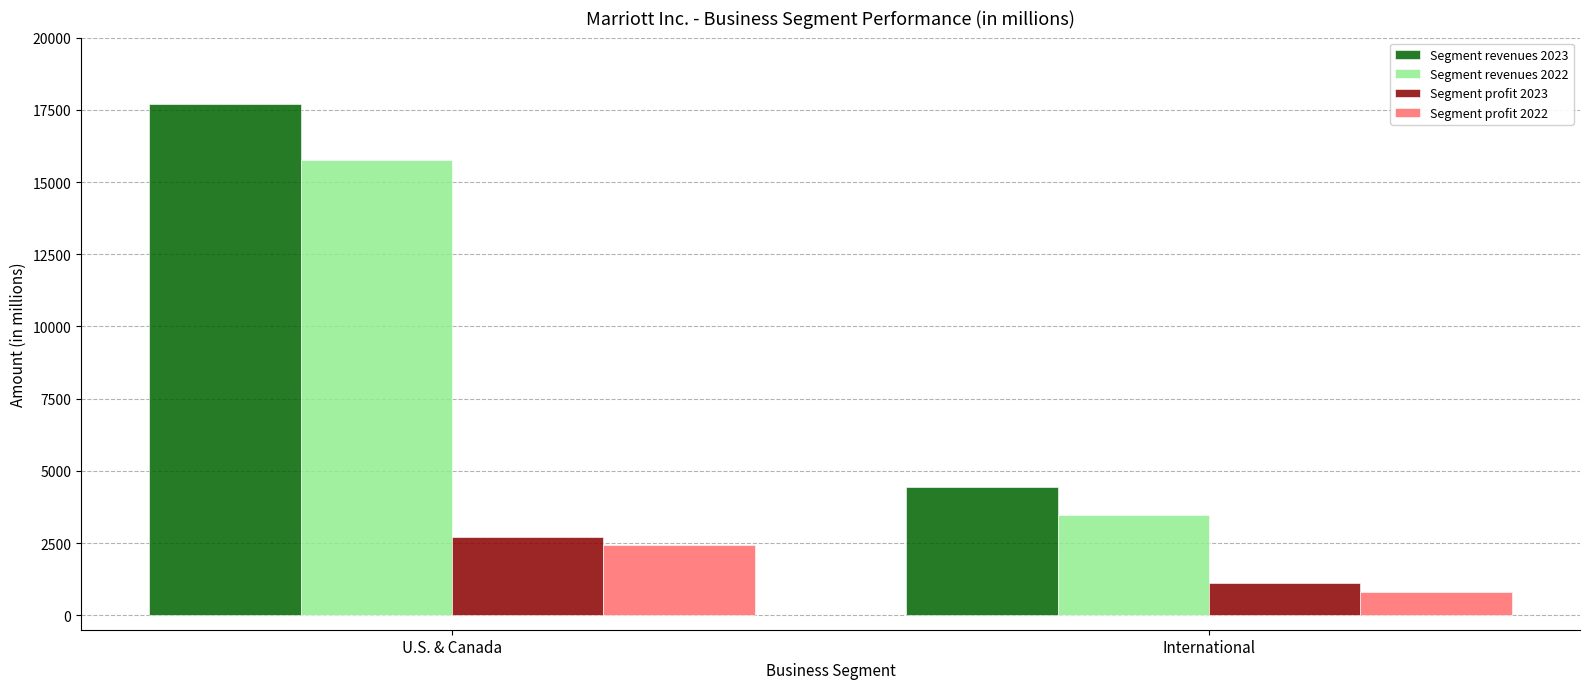

At which category is the sum across all series the highest?

U.S. & Canada